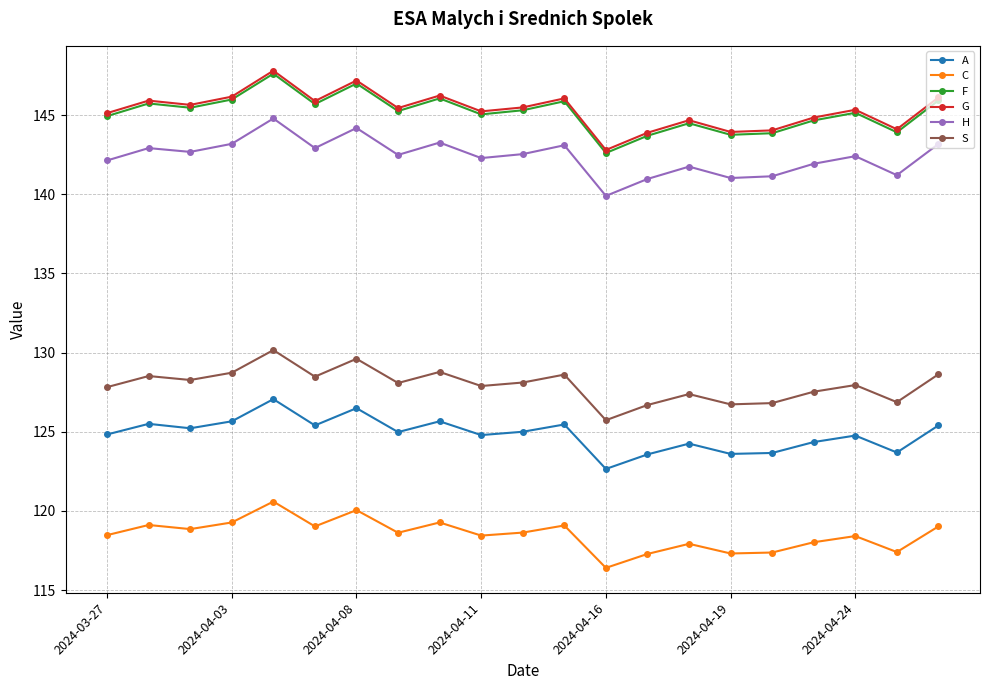

True or false: S and A cross at least once.

False